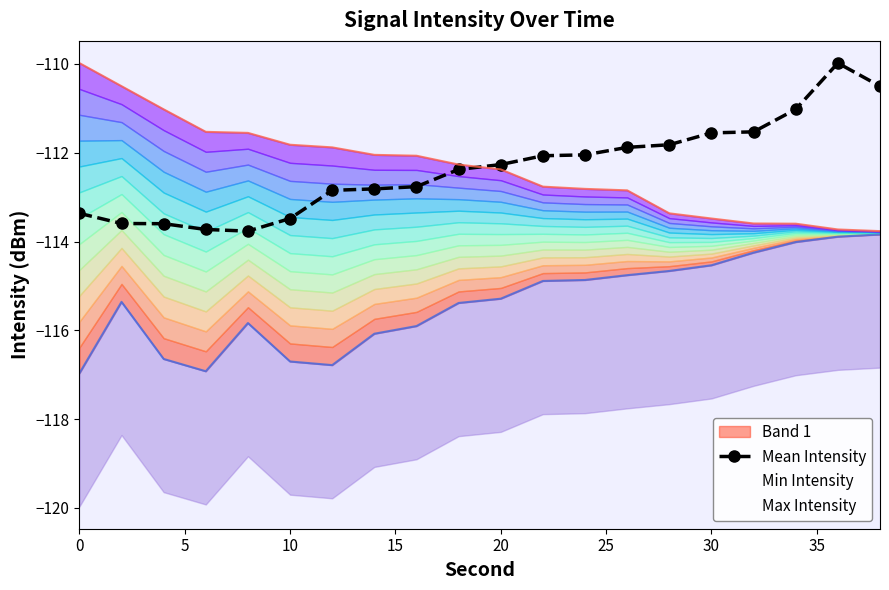

What is the maximum value for Mean Intensity?

-110.0